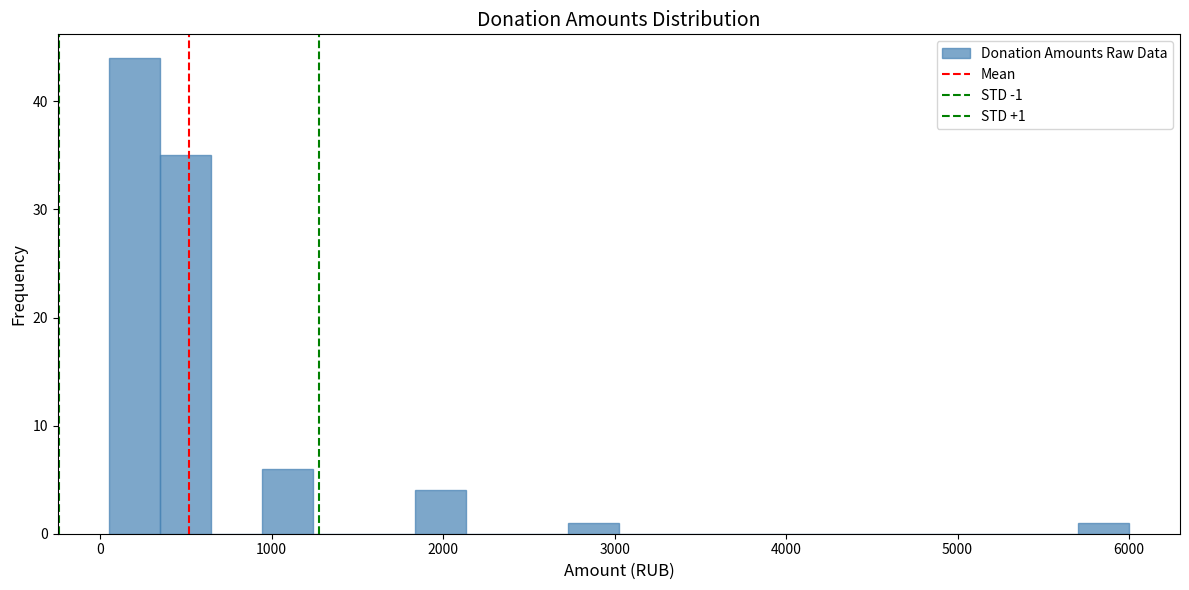

Read against the x-axis, roughly where is the centre of the tallest bar?

200